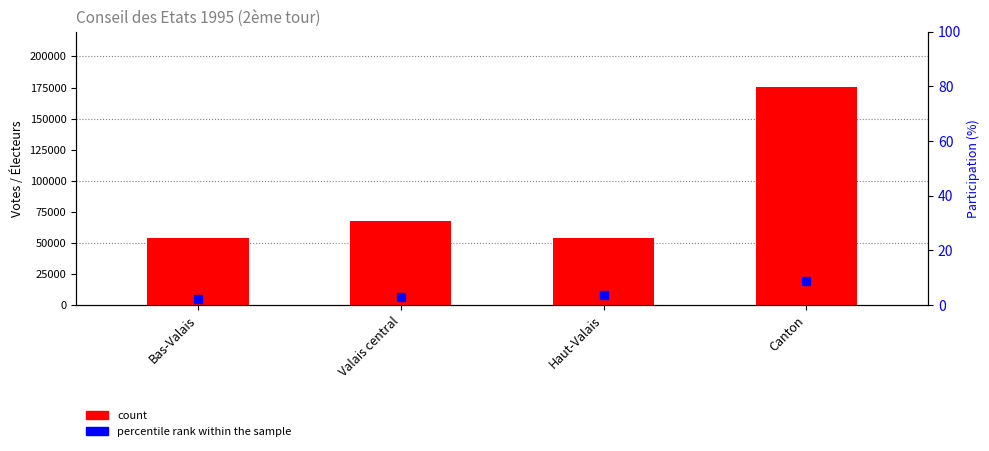

At which category does the chart reach its minimum across all series?

Haut-Valais